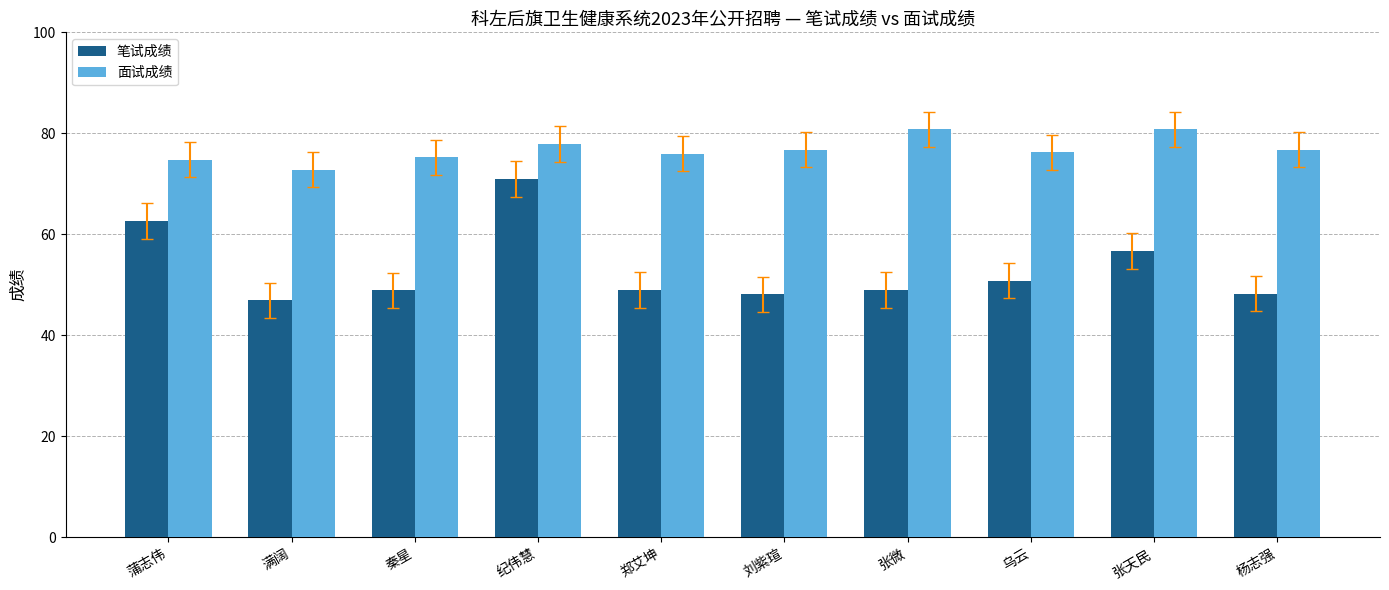

How many groups of bars are there?

10